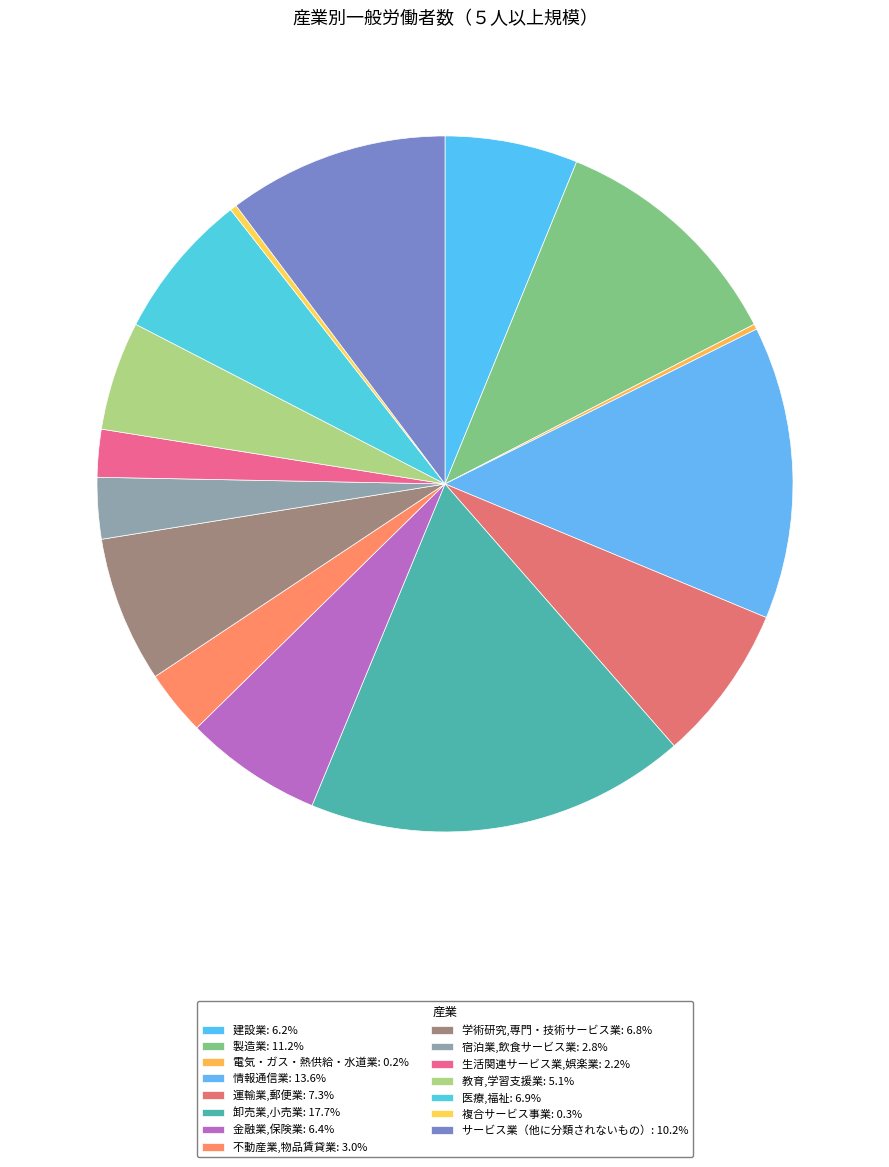

Approximately how many times larger is the value at 学術研究,専門・技術サービス業 compared to 教育,学習支援業?

1.3